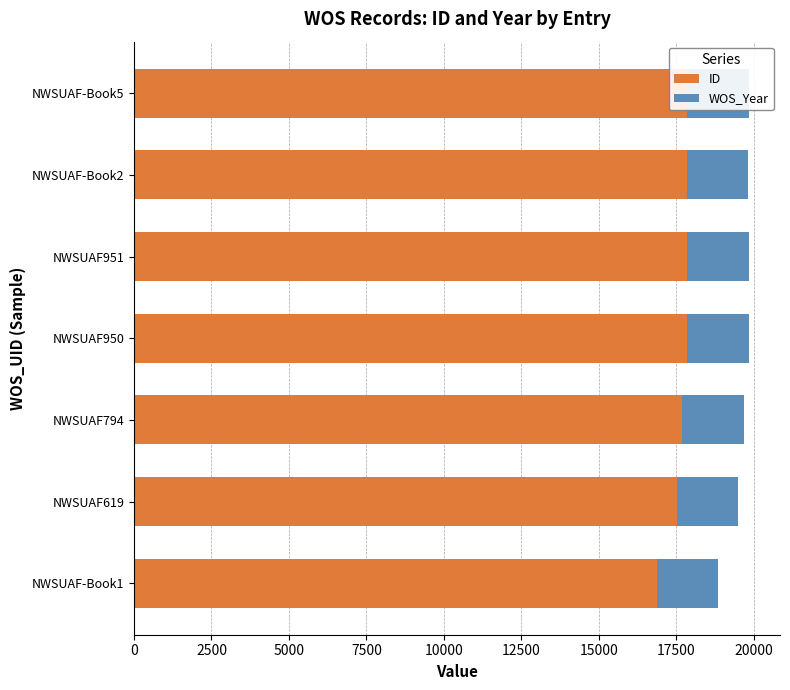

What is the difference between the second highest and minimum values in the ID series?

980